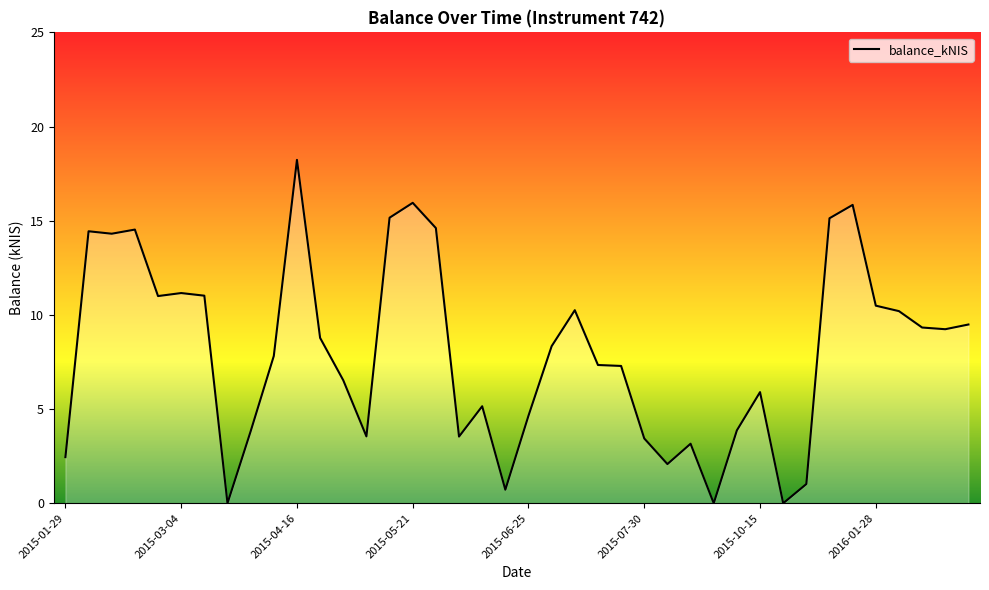

What is the maximum value shown in the chart?

18.2